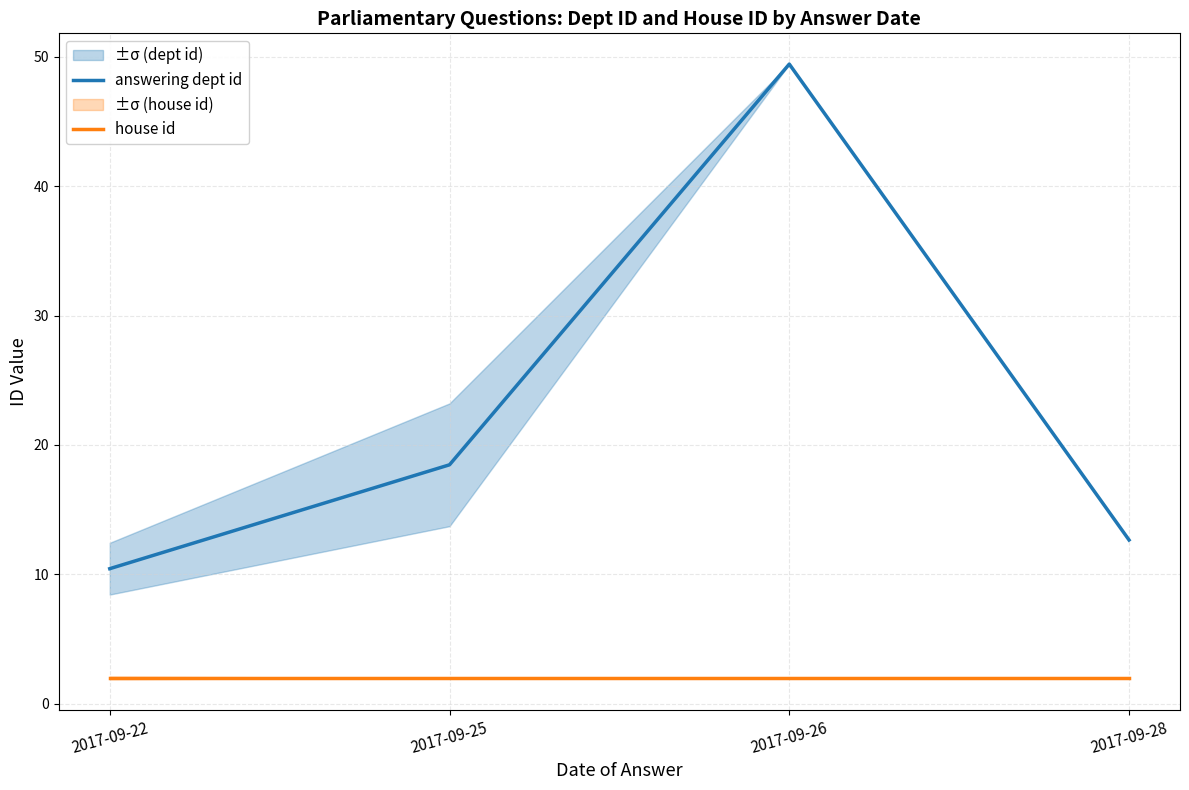

Reading left to right, list all the values displayed in this chart.

answering dept id: 10.4	18.5	49.4	12.7
house id: 2.0	2.0	2.0	2.0